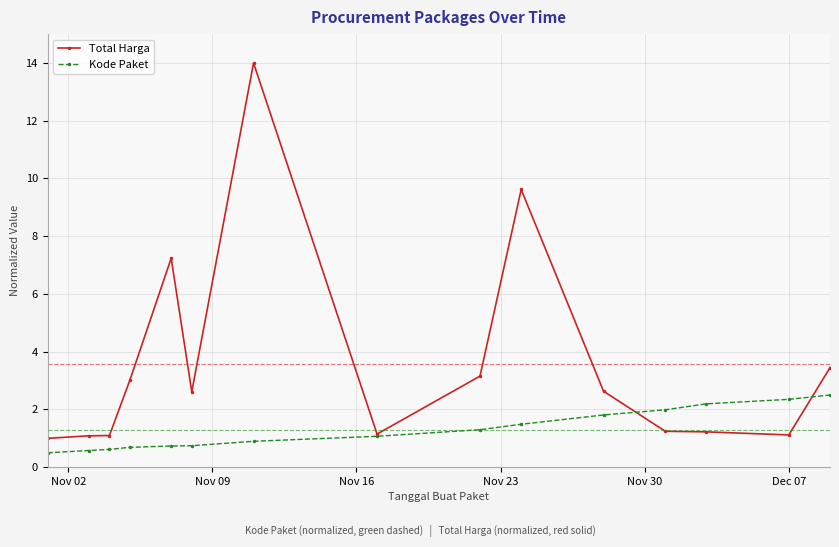

True or false: Total Harga has more than 2 points higher than both neighbors.

True